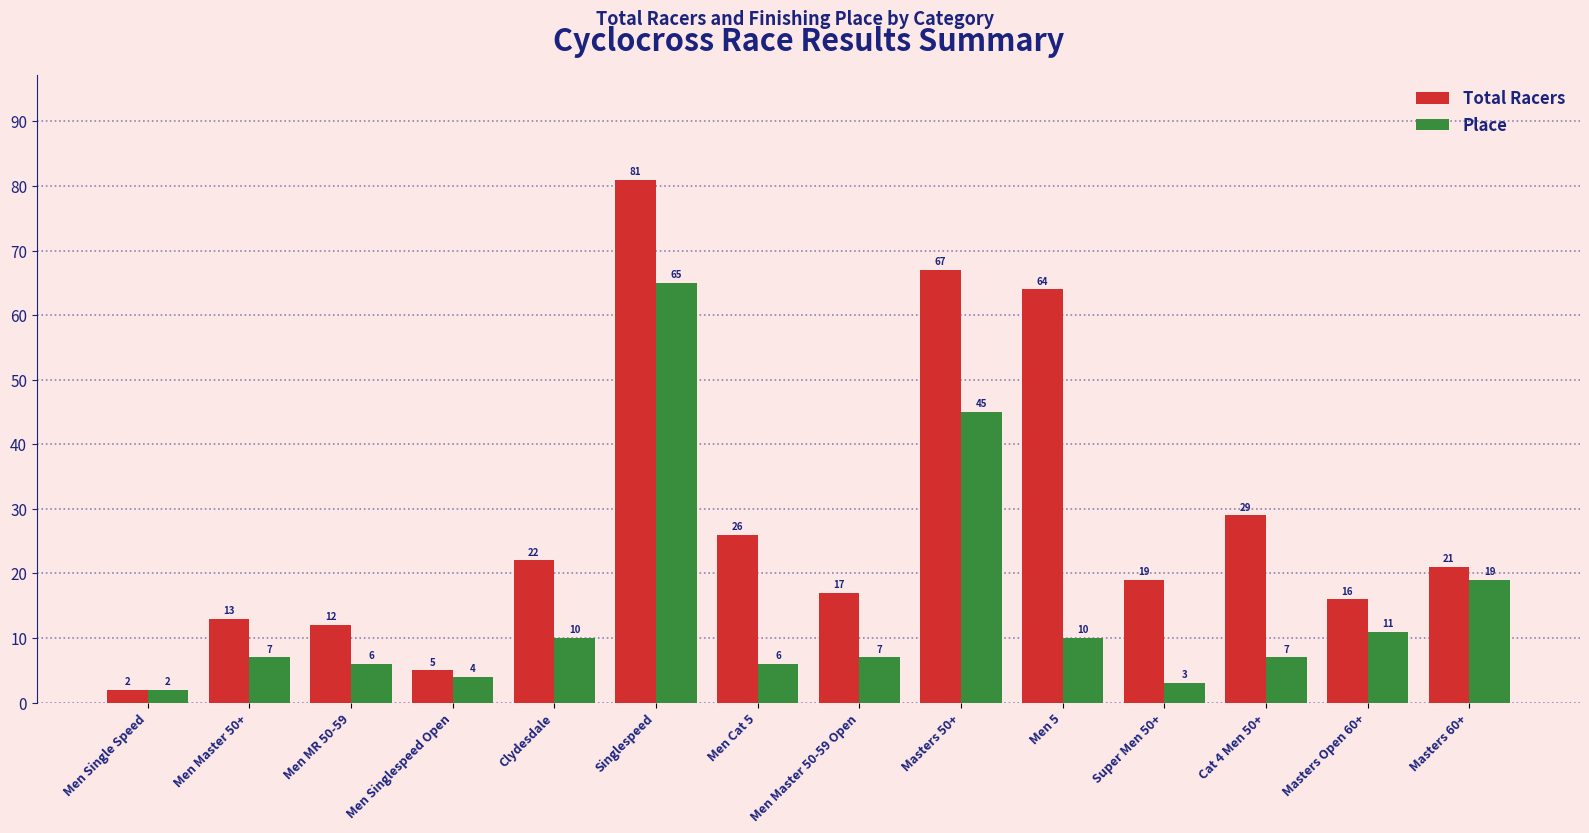

What value does the Place series have at Men 5, to the nearest 5?

10